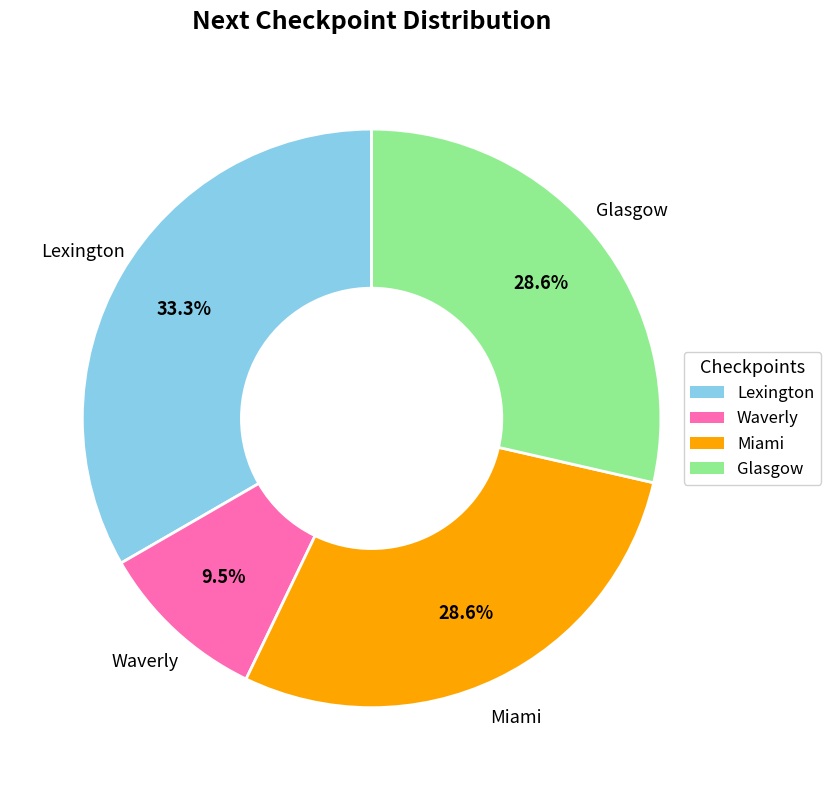

Between Lexington and Waverly, which is larger?

Lexington